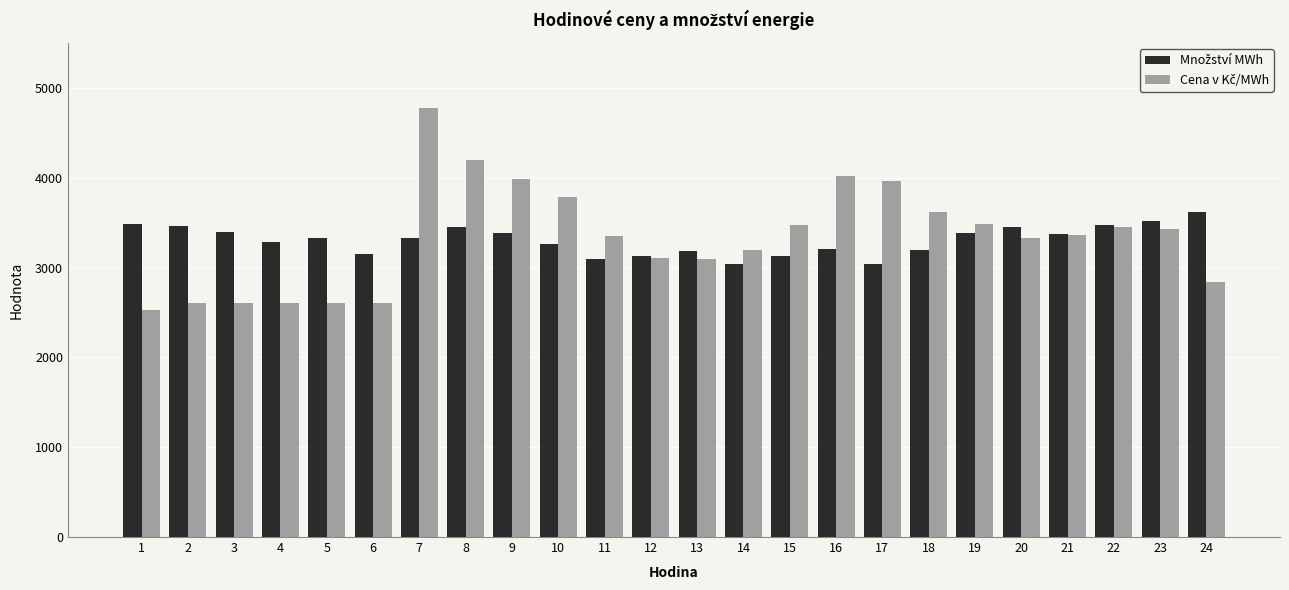

What is the greatest value displayed?

4781.4